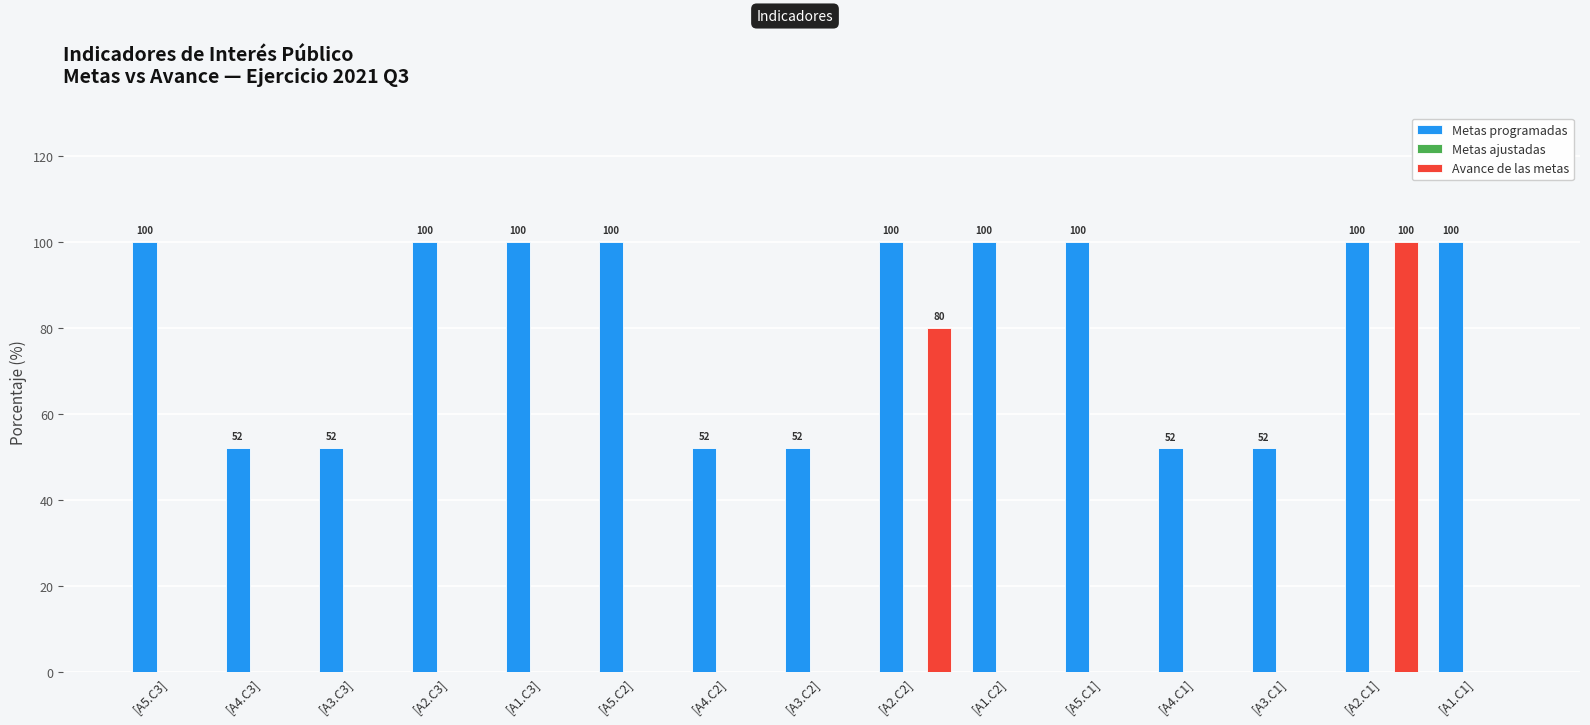

What is the total value across all series at [A1.C2]?

100.0